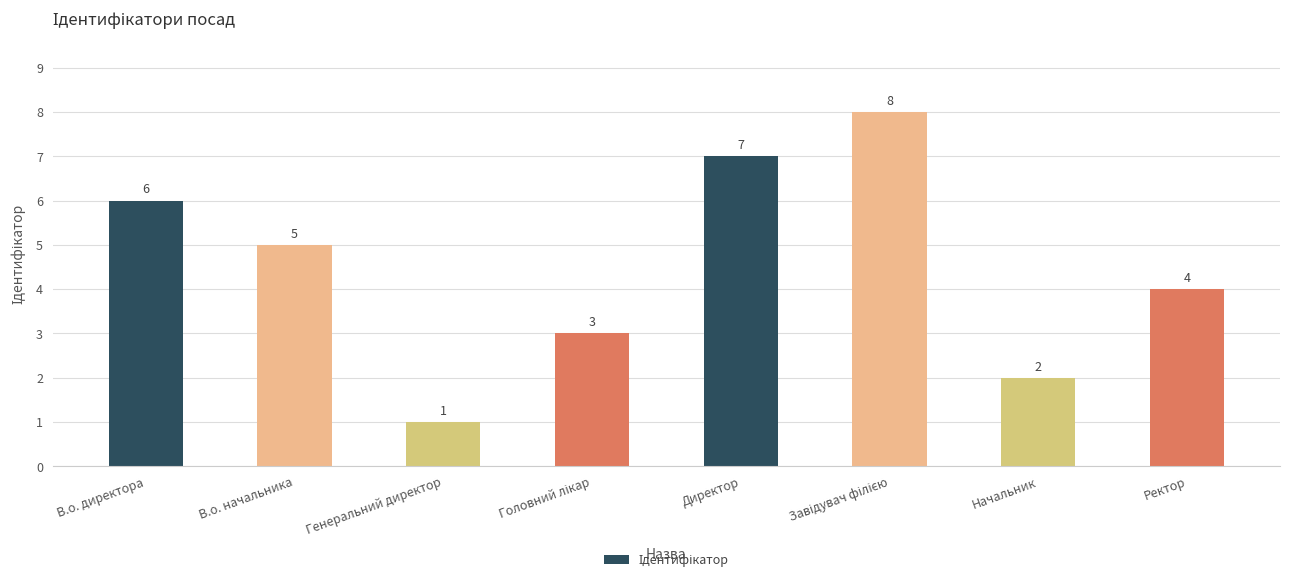

What is the sum of the values at Генеральний директор and Ректор?

5